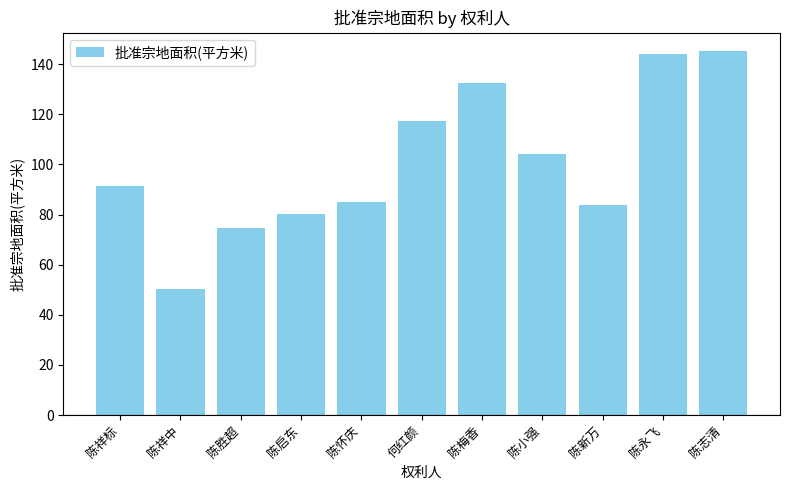

What is the label of the 1st bar from the left?

陈祥标